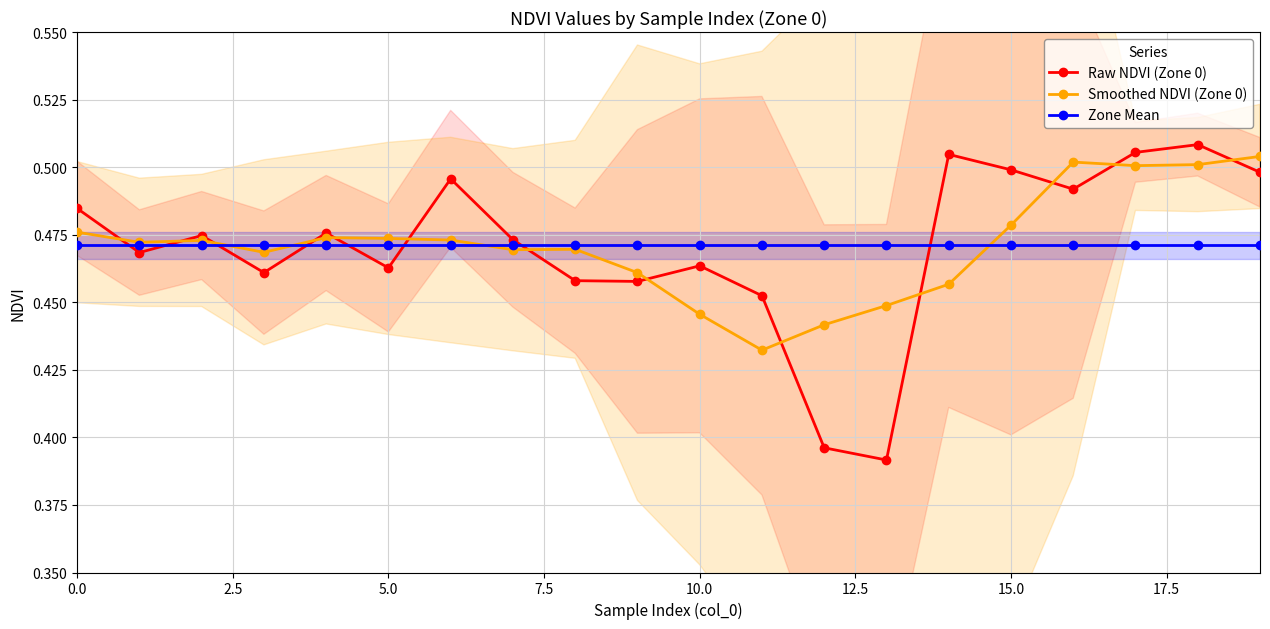

True or false: Zone Mean has more than 2 points higher than both neighbors.

False